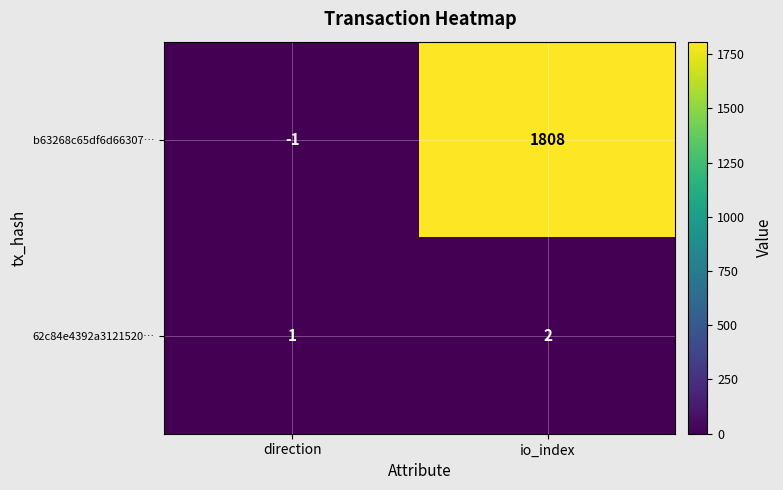

Reading left to right, transcribe all the data shown in this chart.

b63268c65df6d66307…: -1	1808
62c84e4392a3121520…: 1	2